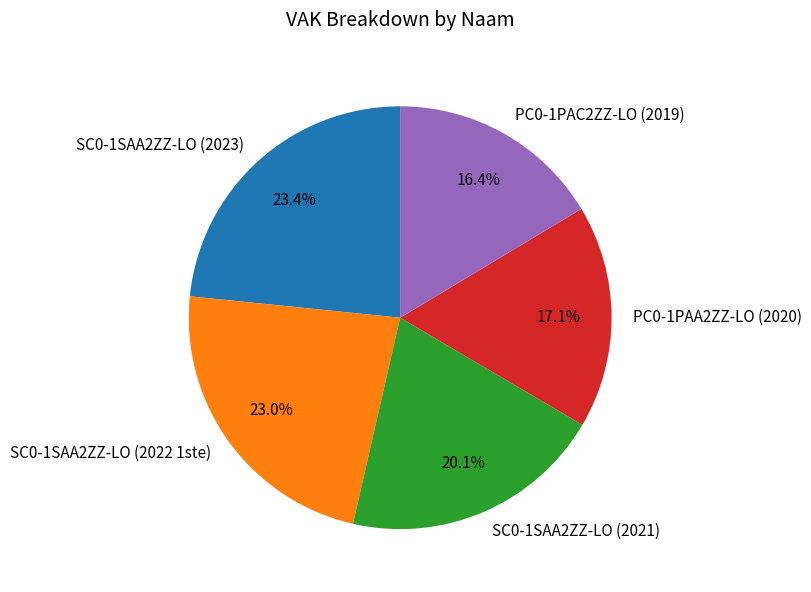

The SC0-1SAA2ZZ-LO (2021) slice represents 20% of the pie. True or false?

True